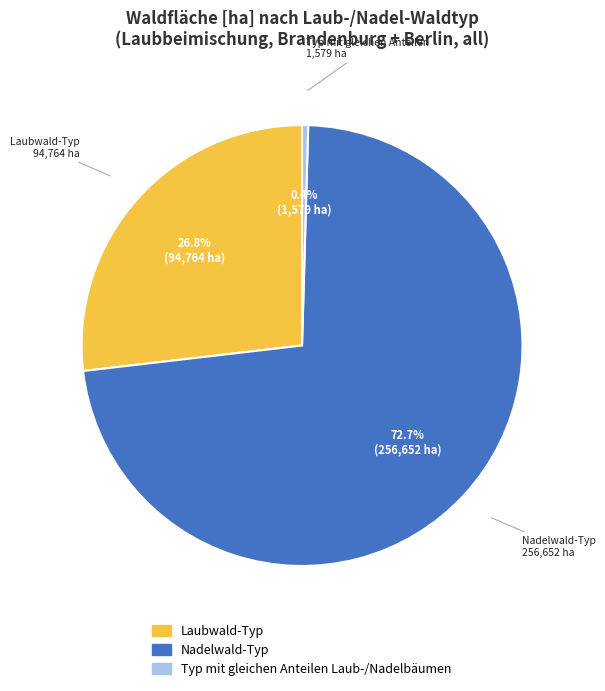

To the nearest percent, what is the combined percentage of Laubwald-Typ and Typ mit gleichen Anteilen?

27%